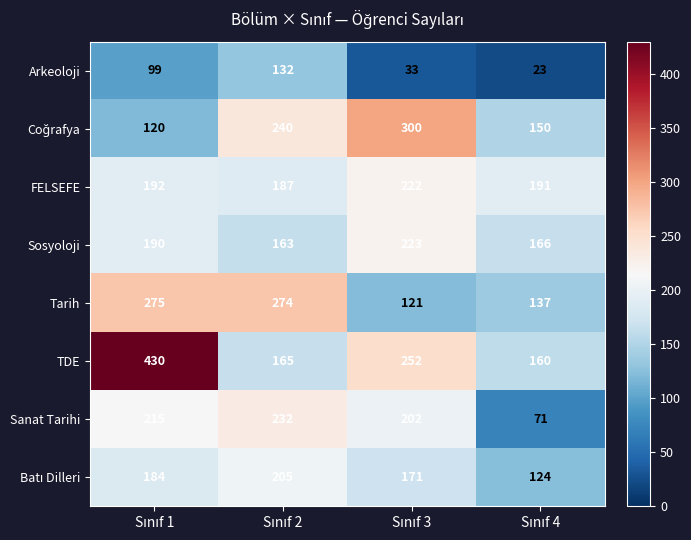

What is the difference between the second highest and minimum values in the TDE series?

92